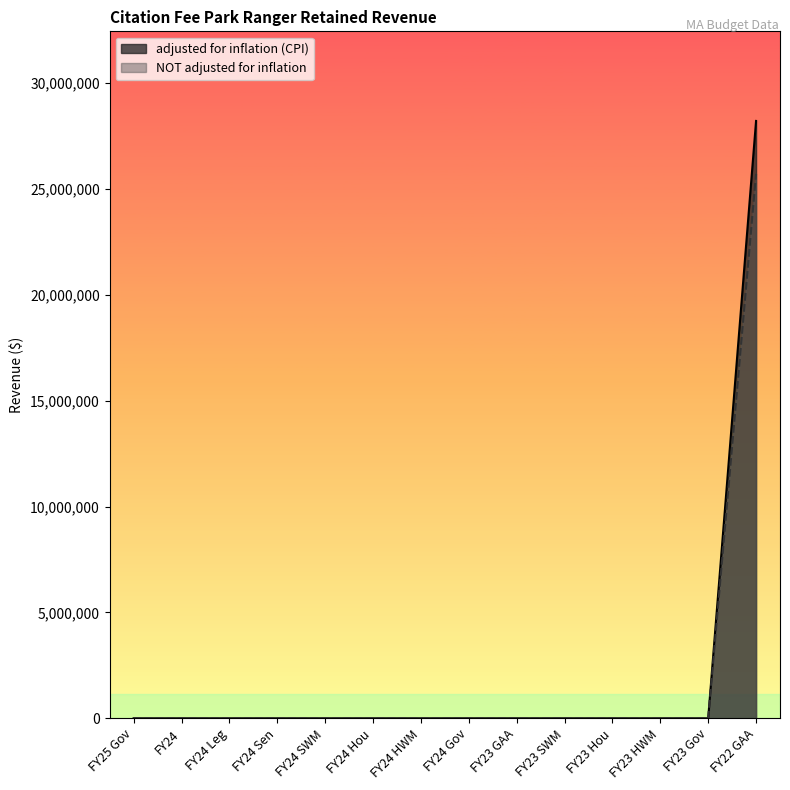

How many lines are shown in the chart?

2